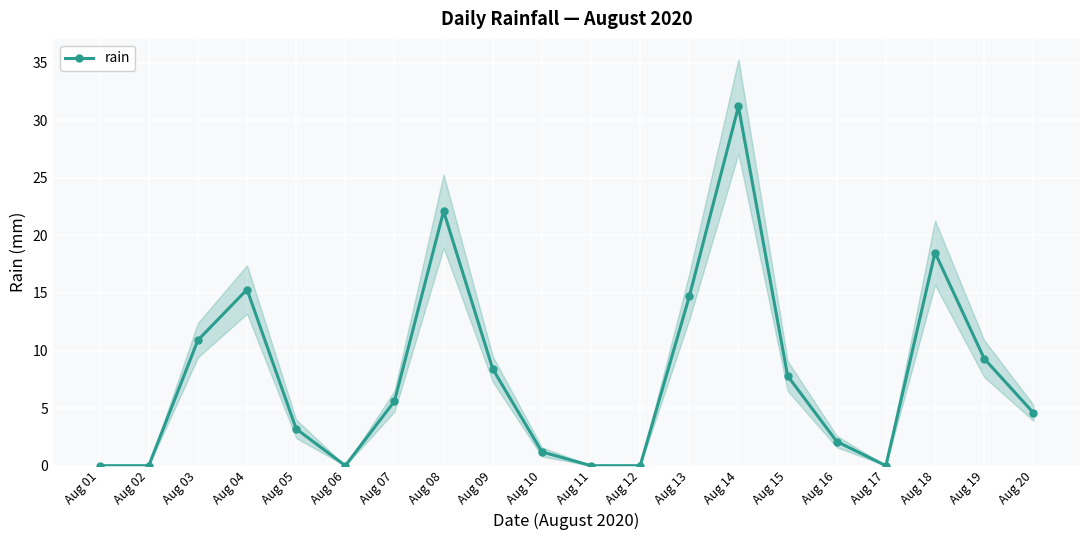

Count the number of data series in this chart.

1